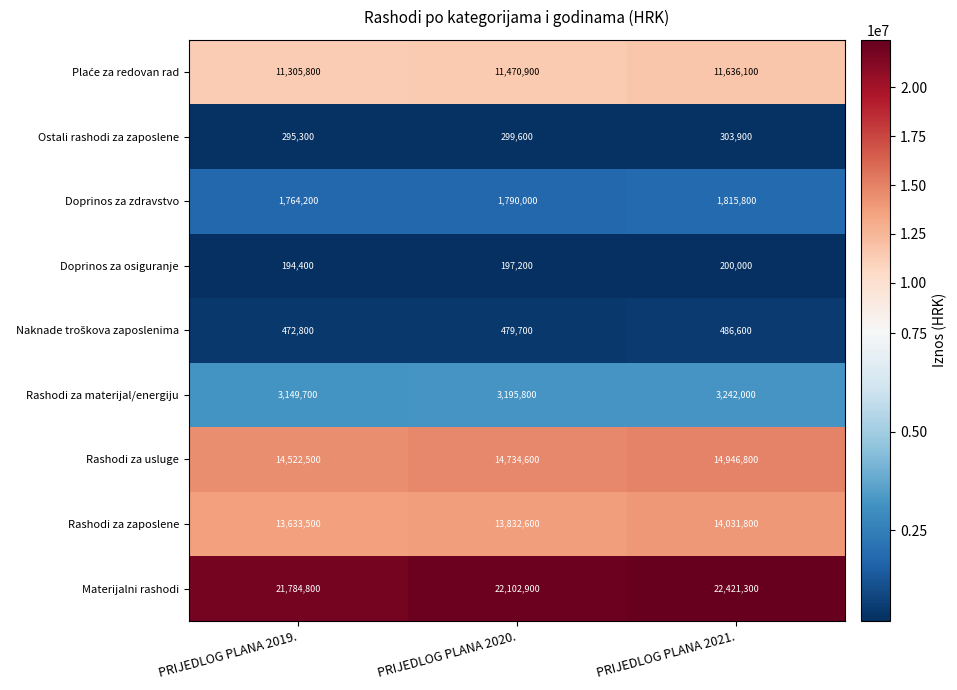

True or false: Doprinos za zdravstvo has a value of 1790000 at PRIJEDLOG PLANA 2020..

True